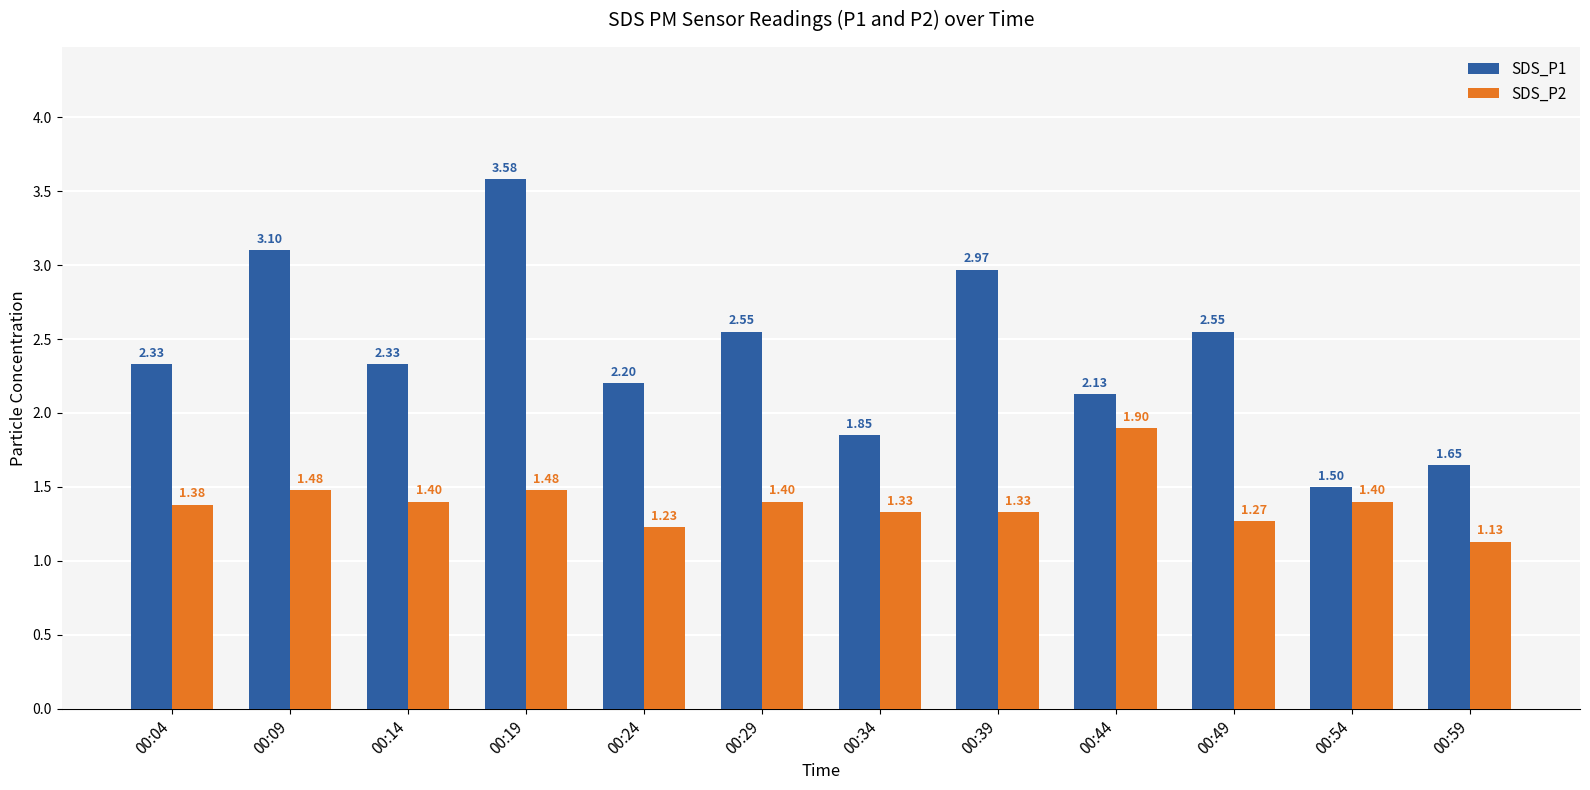

What is the difference between the maximum and second lowest values in the SDS_P2 series?

0.7